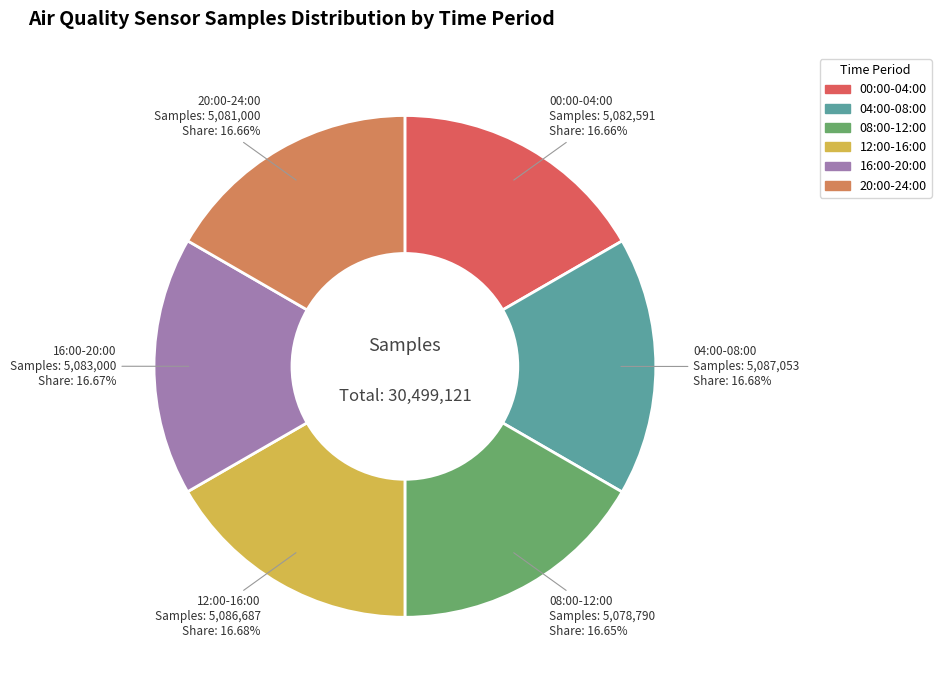

Is there any slice that represents more than half of the pie?

No